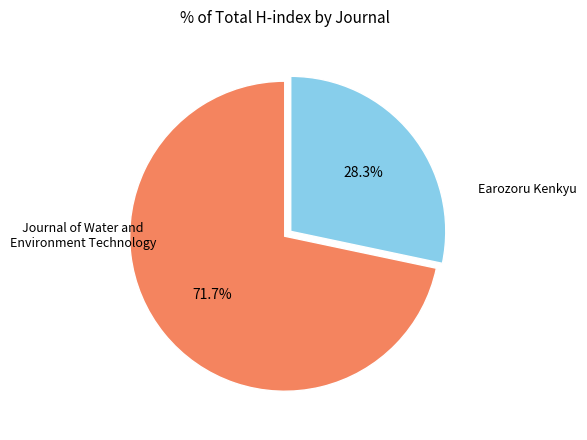

Does any single category account for the majority?

Yes